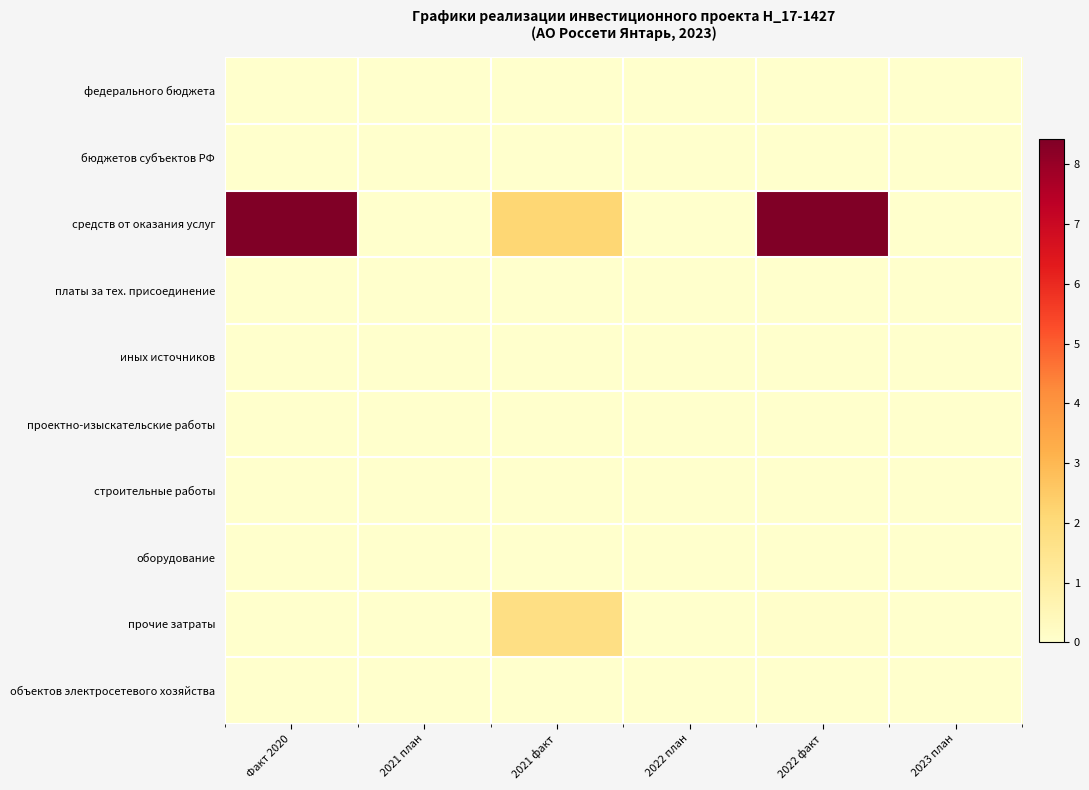

Reading right to left, extract all data points from this chart.

федерального бюджета: 2023 план=0.0	2022 факт=0.0	2022 план=0.0	2021 факт=0.0	2021 план=0.0	Факт 2020=0.0
бюджетов субъектов РФ: 2023 план=0.0	2022 факт=0.0	2022 план=0.0	2021 факт=0.0	2021 план=0.0	Факт 2020=0.0
средств от оказания услуг: 2023 план=0.0	2022 факт=8.4	2022 план=0.0	2021 факт=2.1	2021 план=0.0	Факт 2020=8.4
платы за тех. присоединение: 2023 план=0.0	2022 факт=0.0	2022 план=0.0	2021 факт=0.0	2021 план=0.0	Факт 2020=0.0
иных источников: 2023 план=0.0	2022 факт=0.0	2022 план=0.0	2021 факт=0.0	2021 план=0.0	Факт 2020=0.0
проектно-изыскательские работы: 2023 план=0.0	2022 факт=0.0	2022 план=0.0	2021 факт=0.0	2021 план=0.0	Факт 2020=0.0
строительные работы: 2023 план=0.0	2022 факт=0.0	2022 план=0.0	2021 факт=0.0	2021 план=0.0	Факт 2020=0.0
оборудование: 2023 план=0.0	2022 факт=0.0	2022 план=0.0	2021 факт=0.0	2021 план=0.0	Факт 2020=0.0
прочие затраты: 2023 план=0.0	2022 факт=0.1	2022 план=0.0	2021 факт=1.7	2021 план=0.0	Факт 2020=0.0
объектов электросетевого хозяйства: 2023 план=0.0	2022 факт=0.0	2022 план=0.0	2021 факт=0.0	2021 план=0.0	Факт 2020=0.0